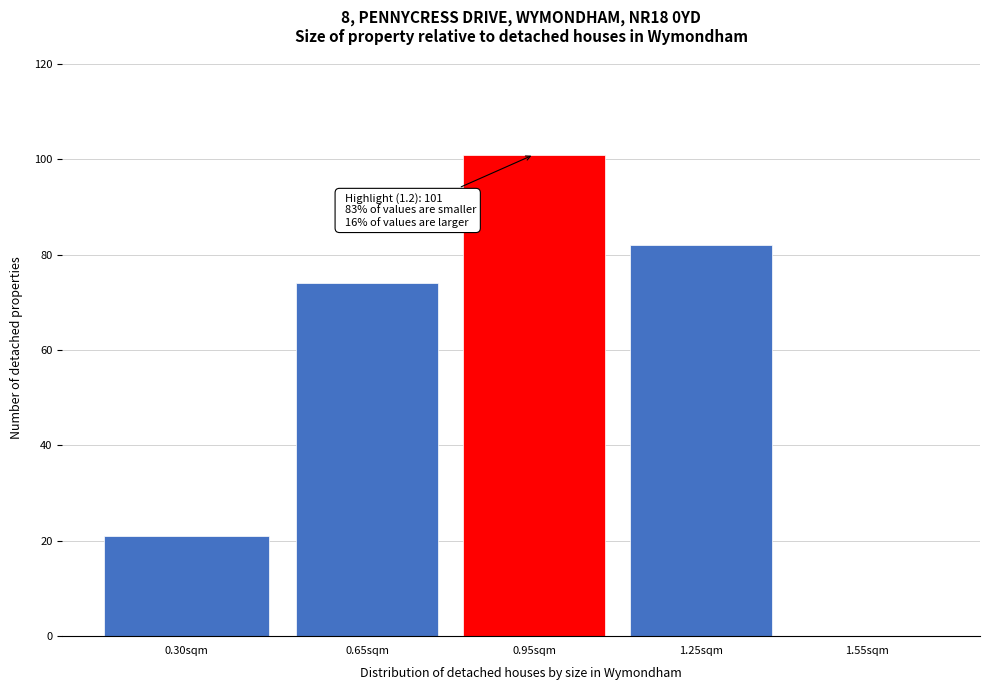

Reading left to right, transcribe all the data shown in this chart.

0.30sqm=21	0.65sqm=74	0.95sqm=101	1.25sqm=82	1.55sqm=0